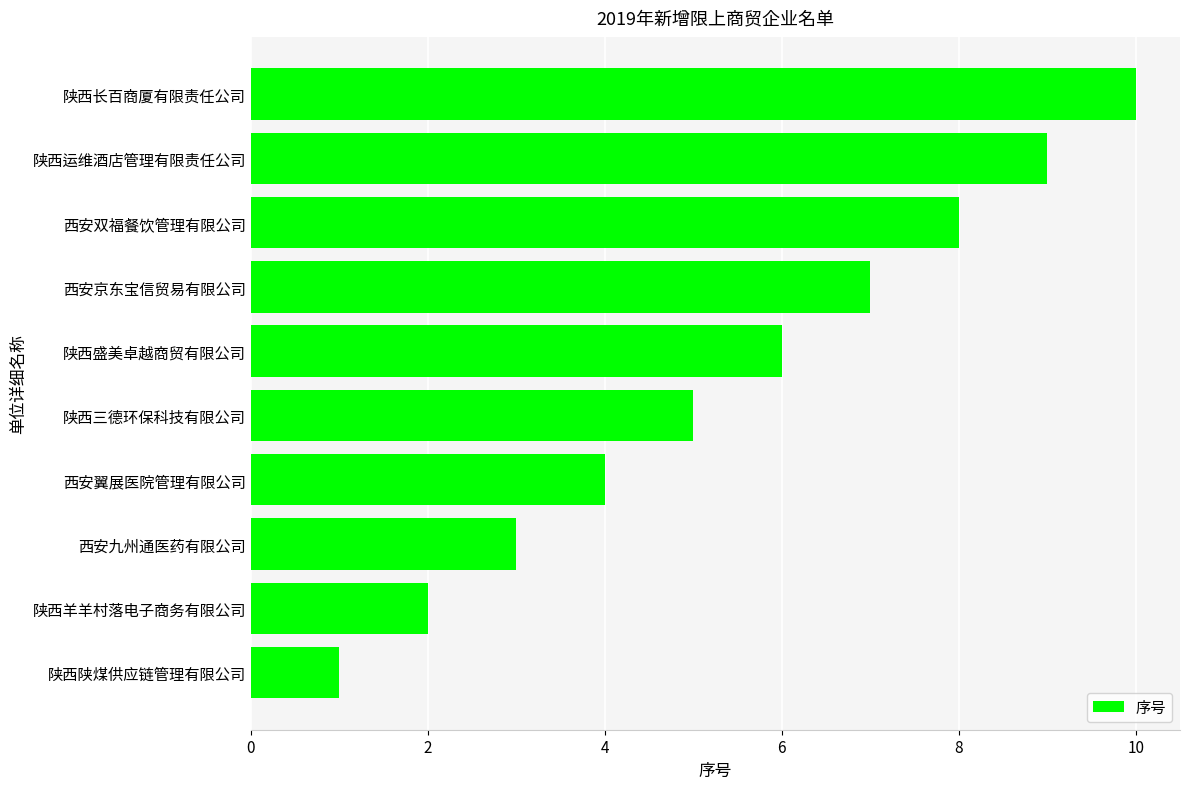

Approximately how many times larger is the value at 陕西长百商厦有限责任公司 compared to 陕西盛美卓越商贸有限公司?

1.7